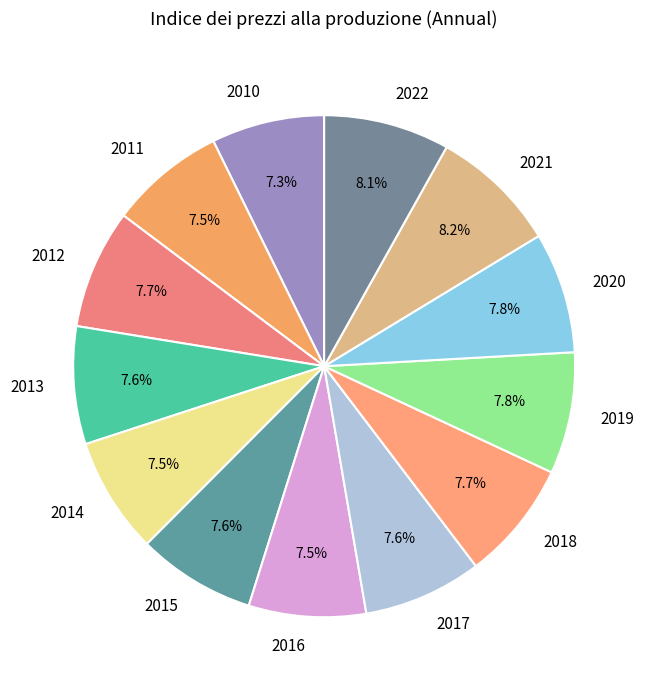

How much of the chart is everything except 2022?

91.9%